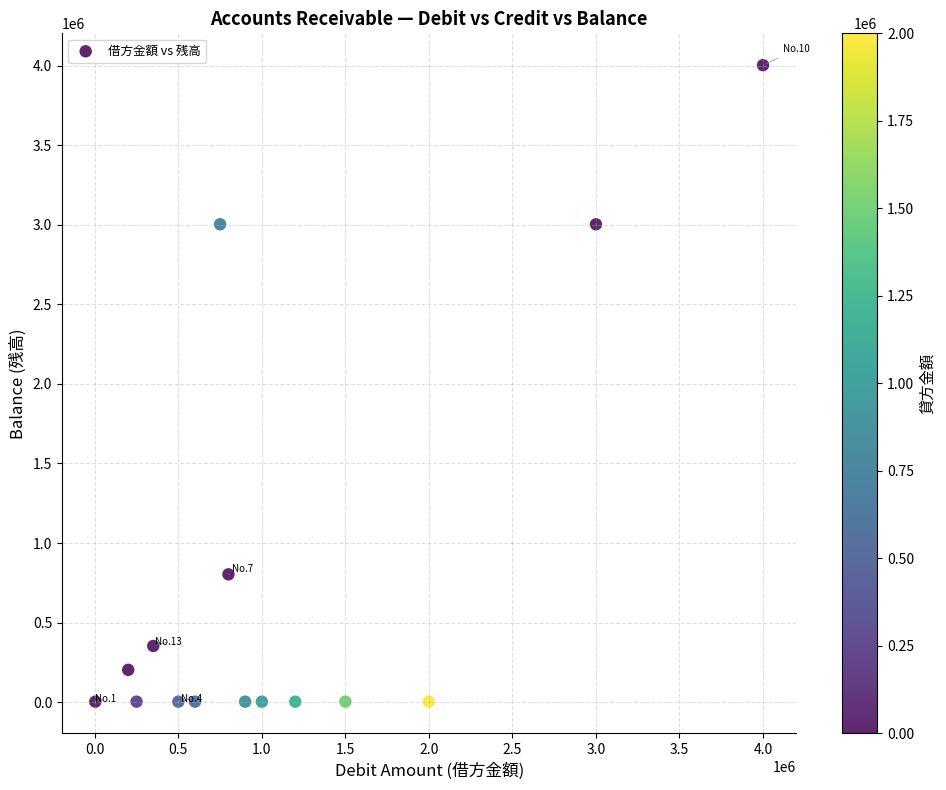

What is the range of X values (max minus min)?

3997000